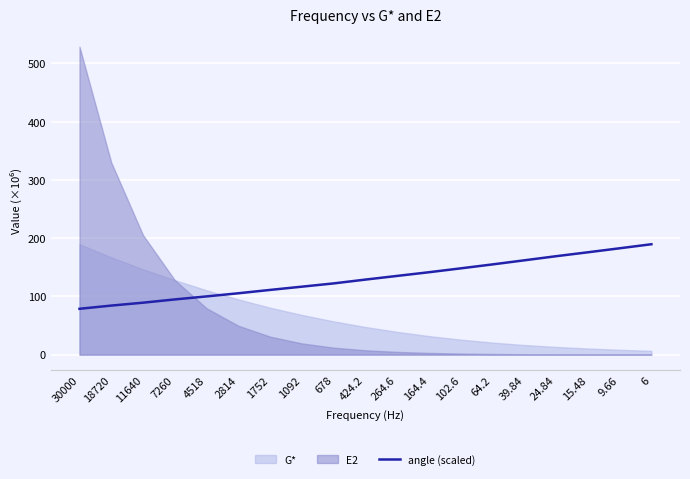

True or false: angle (scaled) has a value of 105.4 at 2814.

True